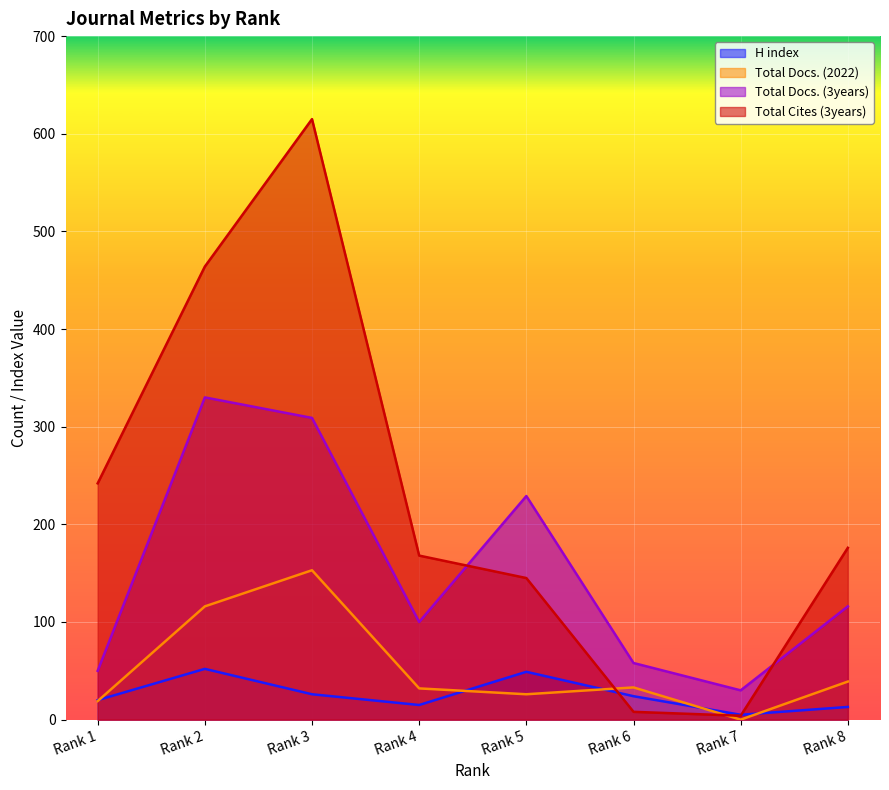

How many lines are shown in the chart?

4